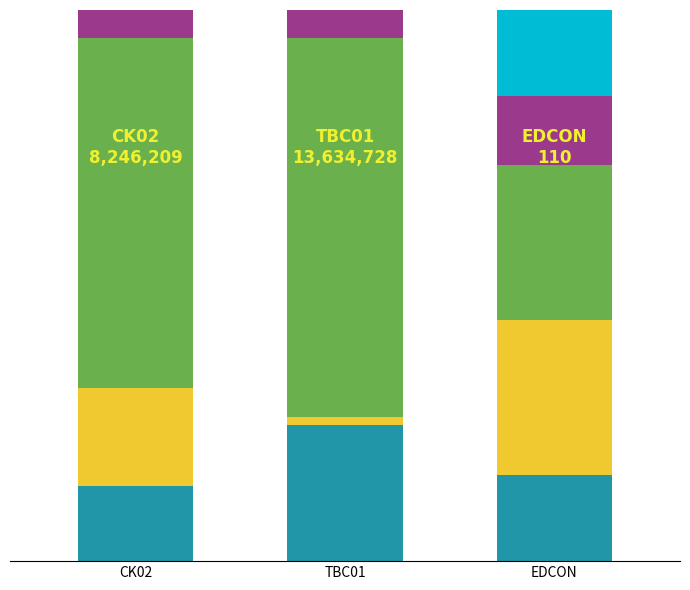

Are the bars horizontal?

No